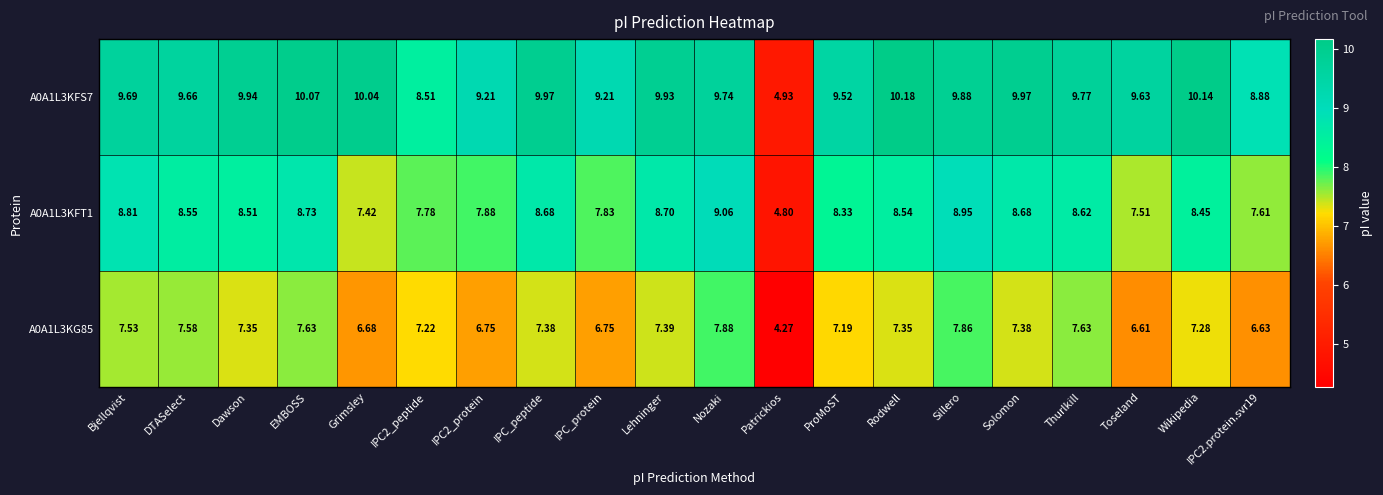

Is the value of A0A1L3KFT1 at Wikipedia greater than the value of A0A1L3KFS7 at Patrickios?

Yes